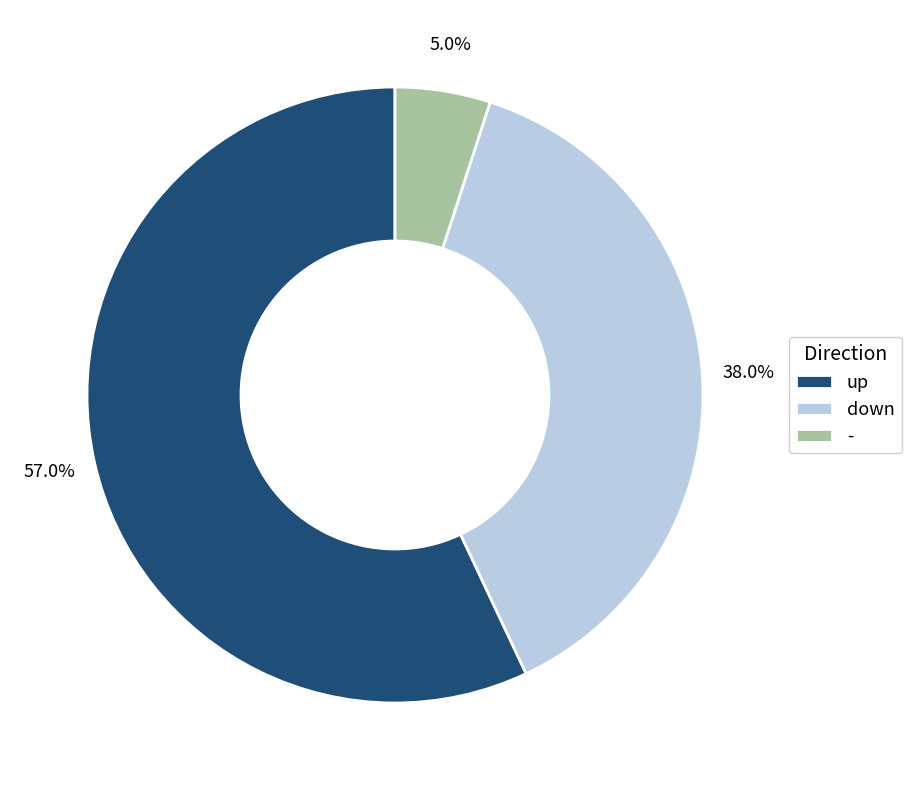

To the nearest percent, what percentage of the pie is -?

5%